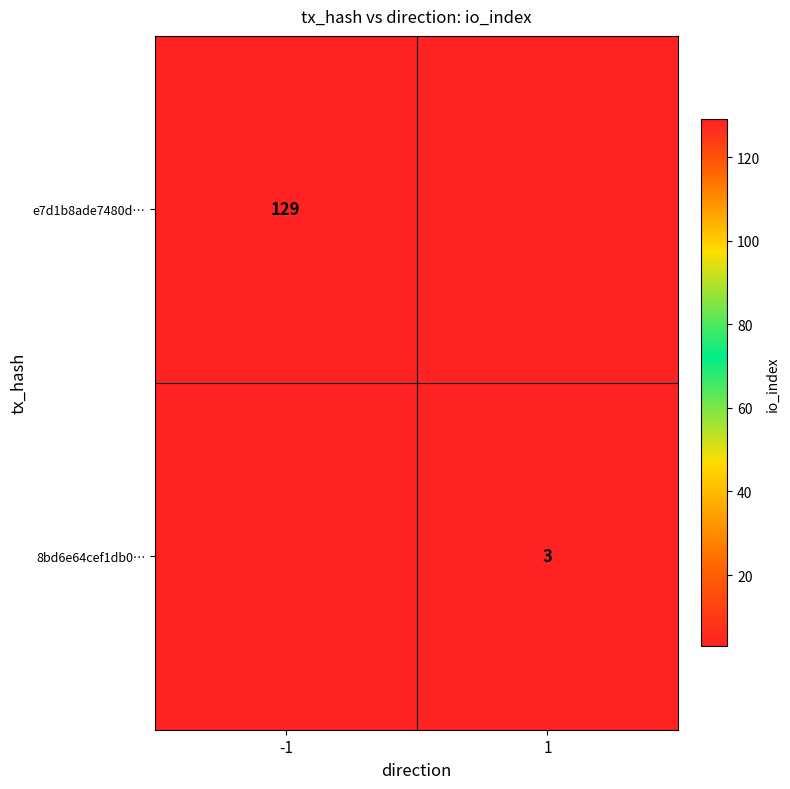

Is it true that e7d1b8ade7480d… equals 129 at -1?

True